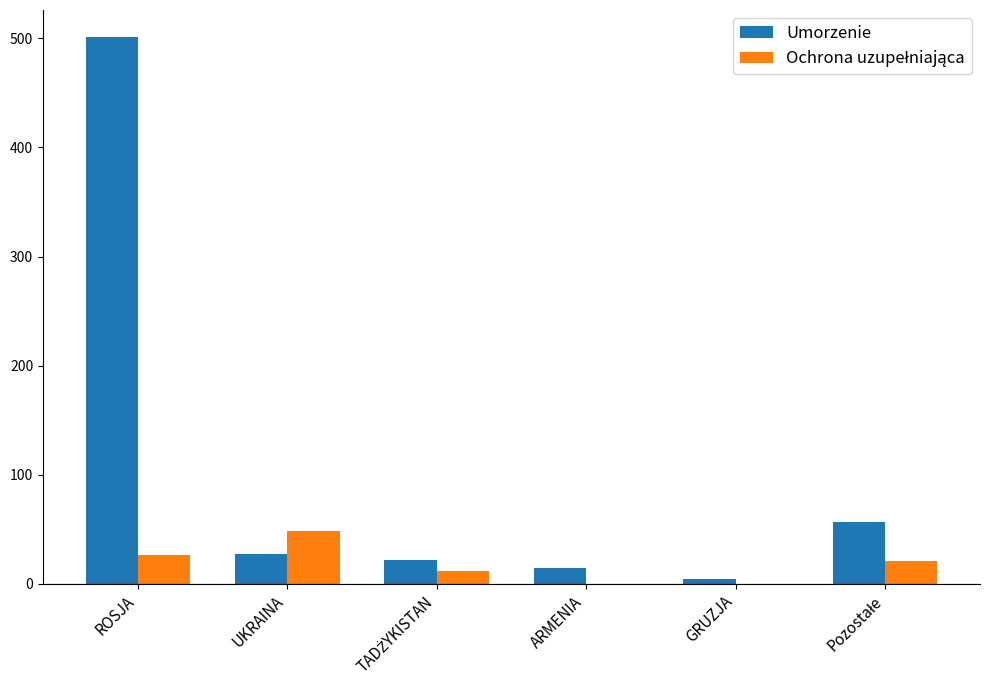

At which category is the sum across all series the highest?

ROSJA